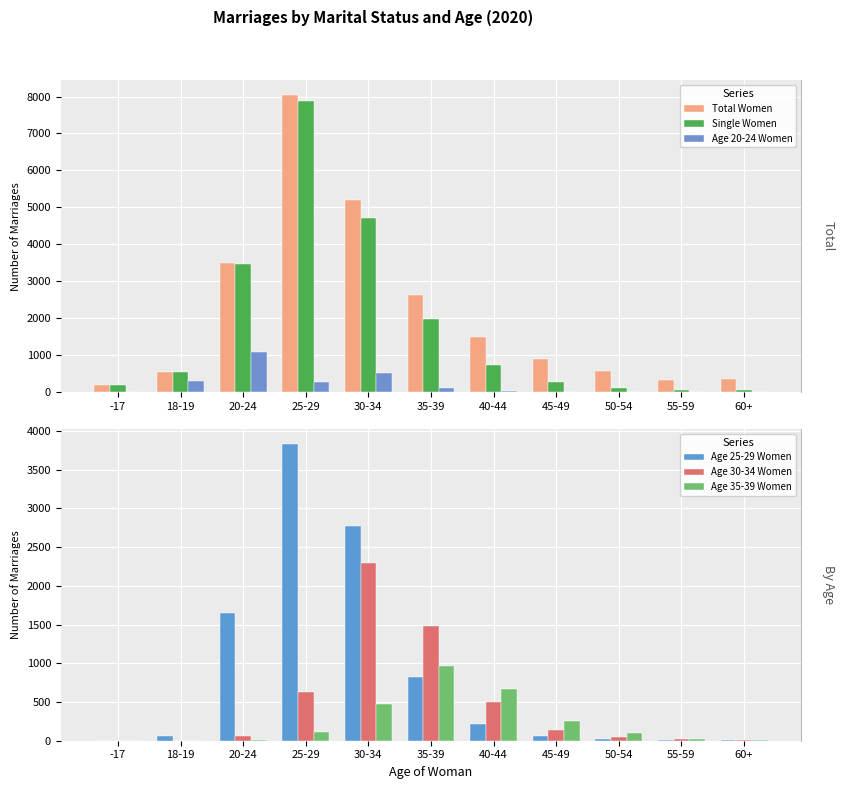

What is the total value across all series at 50-54?

852